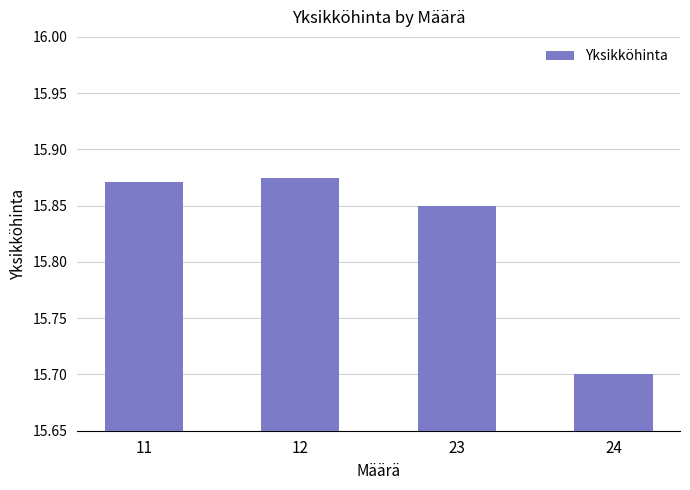

Is it true that the value at 24 is 15.7?

True